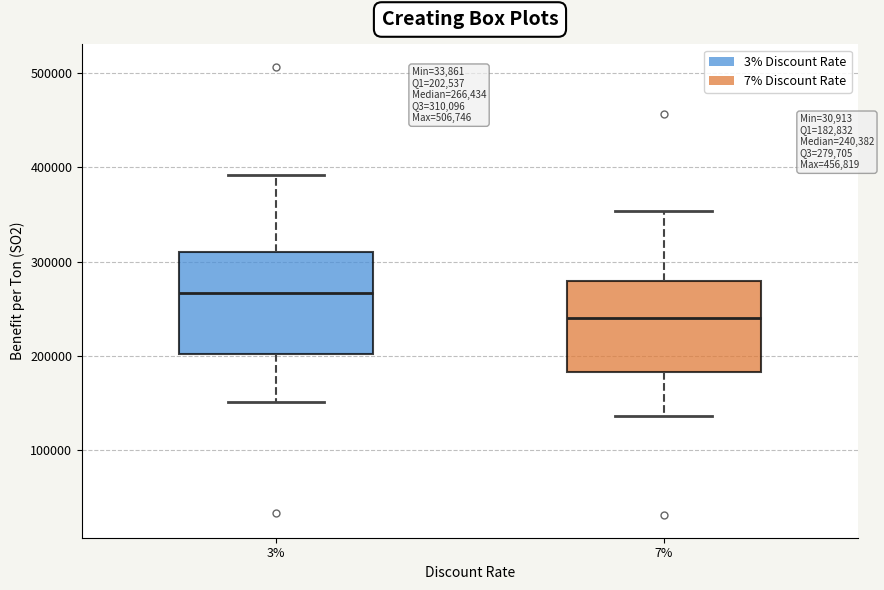

Which box is the tallest, from its lower edge to its upper edge?

3%